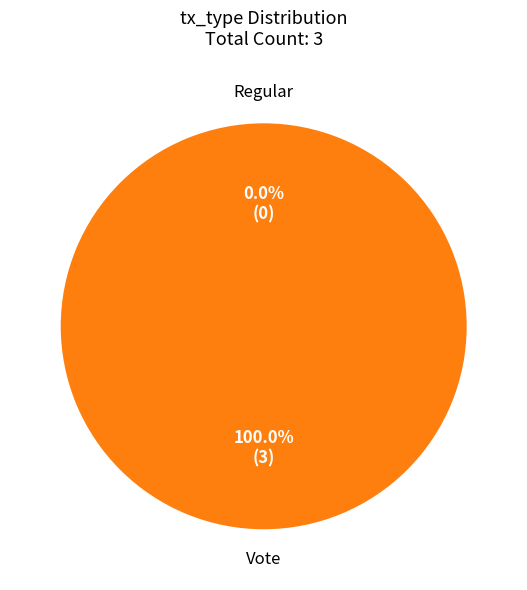

True or false: Vote accounts for 99% of the total.

False